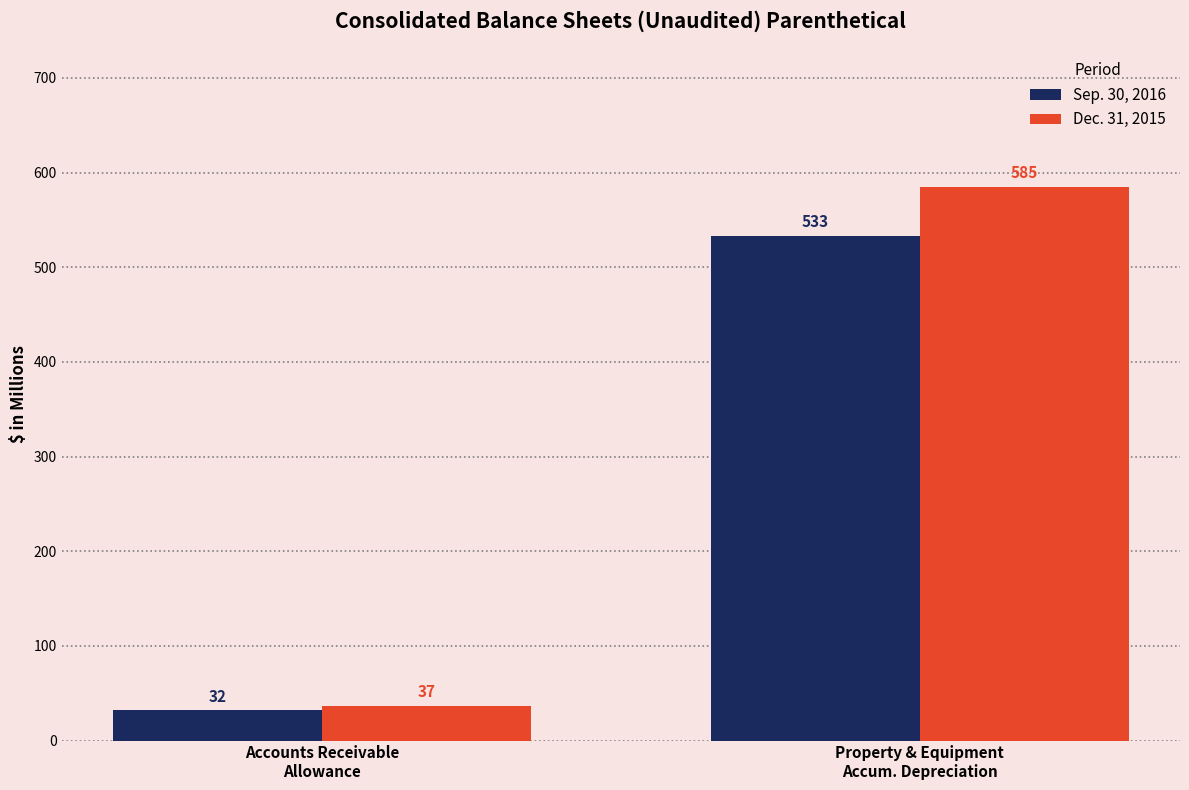

At Property & Equipment
Accum. Depreciation, list the series in order from smallest to largest.

Sep. 30, 2016, Dec. 31, 2015